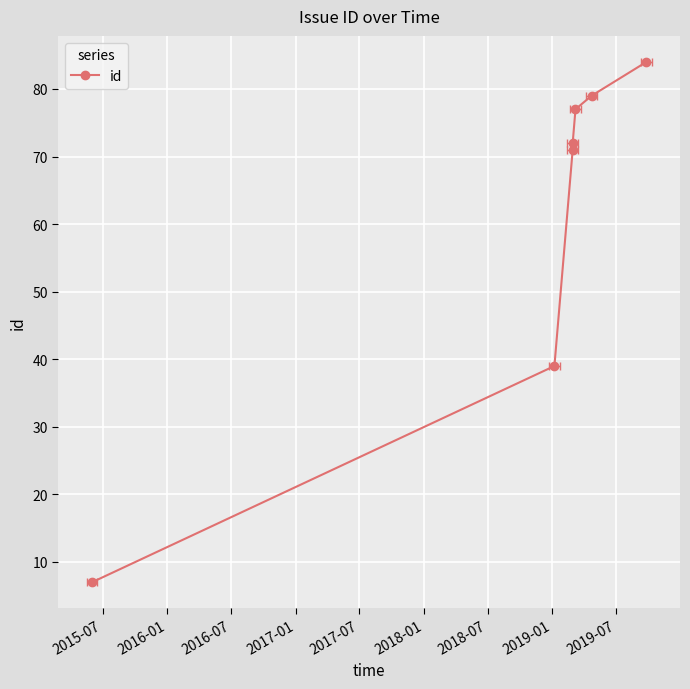

Count the number of data series in this chart.

1